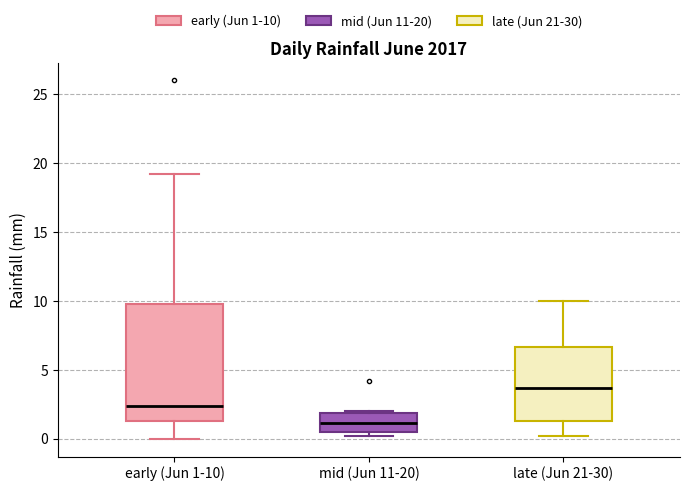

Reading left to right, transcribe this box plot: for each box, give where its median line is, the range the box spans, and where its two whiskers end, as read against the y-axis. The values are not printed on the chart, so give them approximately, as read against the axis.

early (Jun 1-10): median 2.5, box 1.5 to 10.0, whiskers 0.0 to 19.0
mid (Jun 11-20): median 1.0, box 0.5 to 2.0, whiskers 0.0 to 2.0
late (Jun 21-30): median 3.5, box 1.5 to 6.5, whiskers 0.0 to 10.0